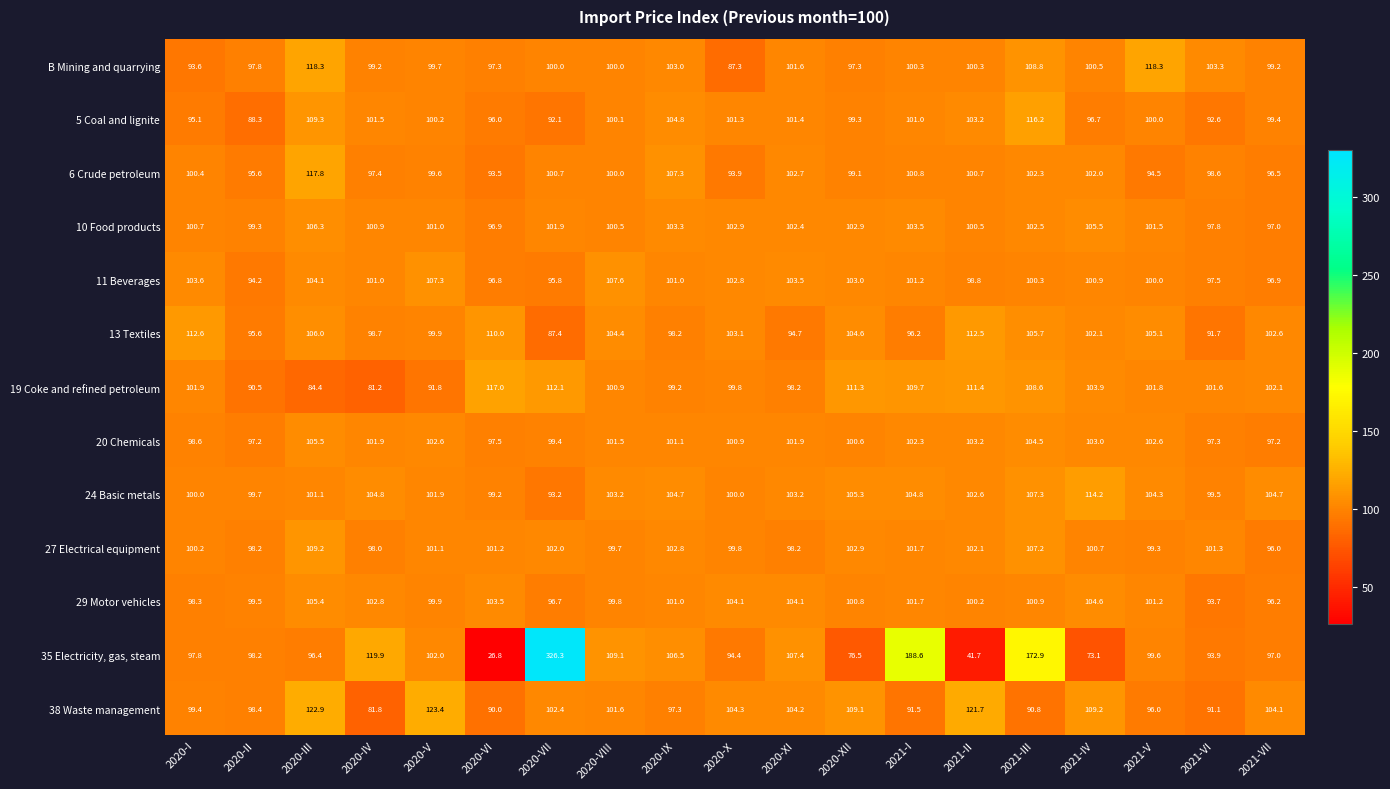

What is the difference between the maximum and second lowest values in the B Mining and quarrying series?

24.7